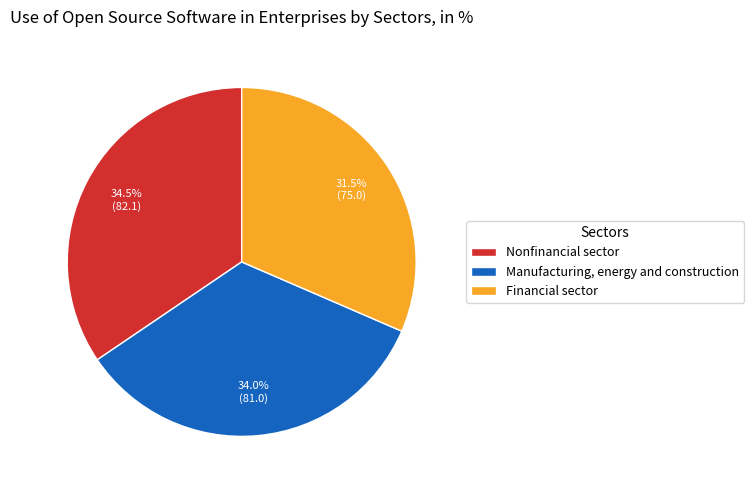

How many slices are in this pie chart?

3